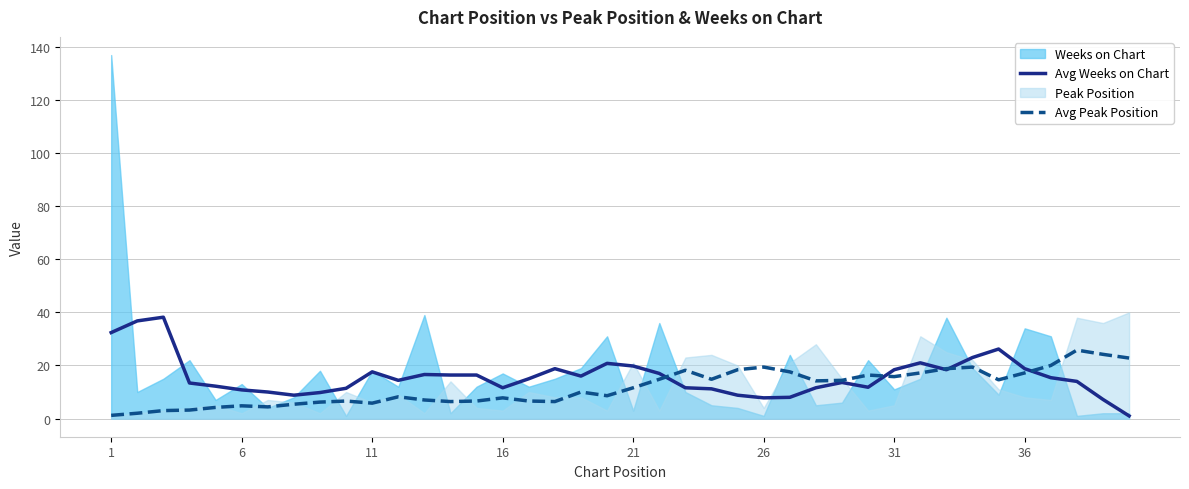

Is it true that Avg Weeks on Chart equals 6.0 at 21?

False